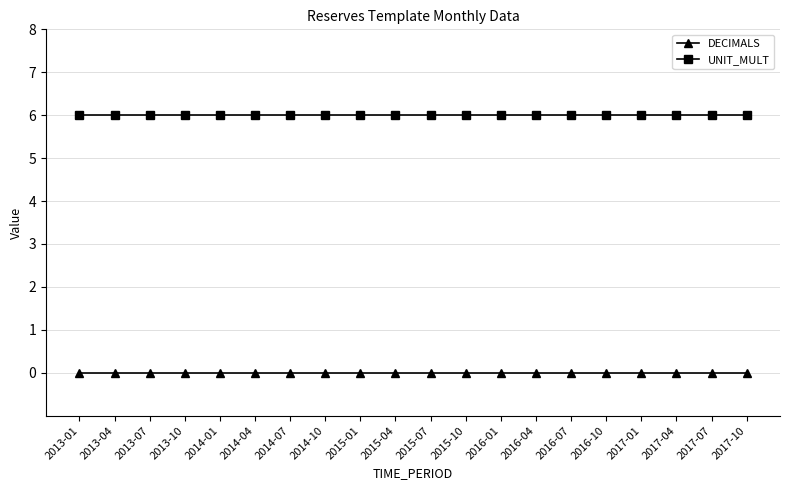

True or false: DECIMALS and UNIT_MULT cross at least once.

False